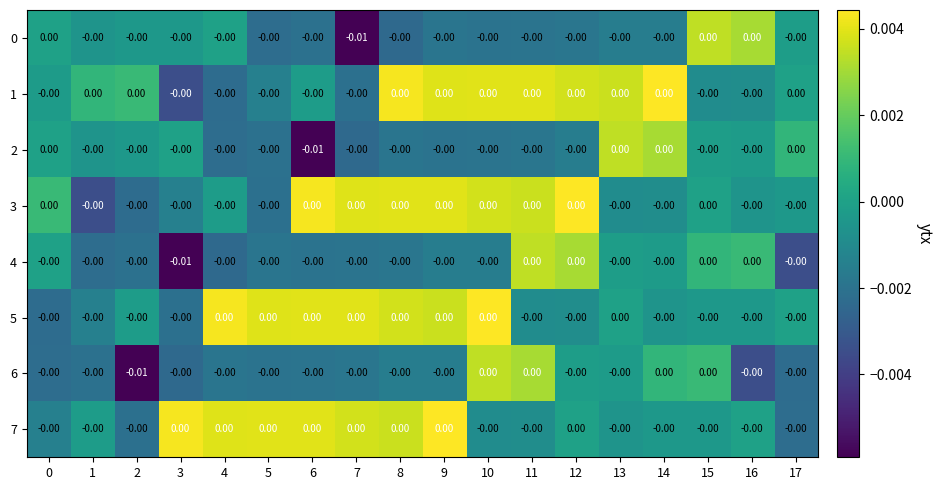

How many categories are shown in the chart?

18